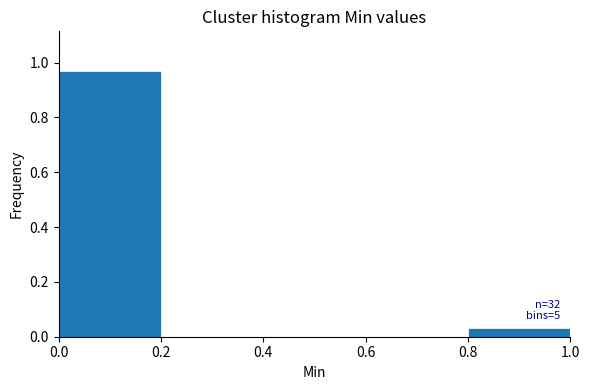

Over which range of the x-axis is the bar tallest?

0.0 to 0.2